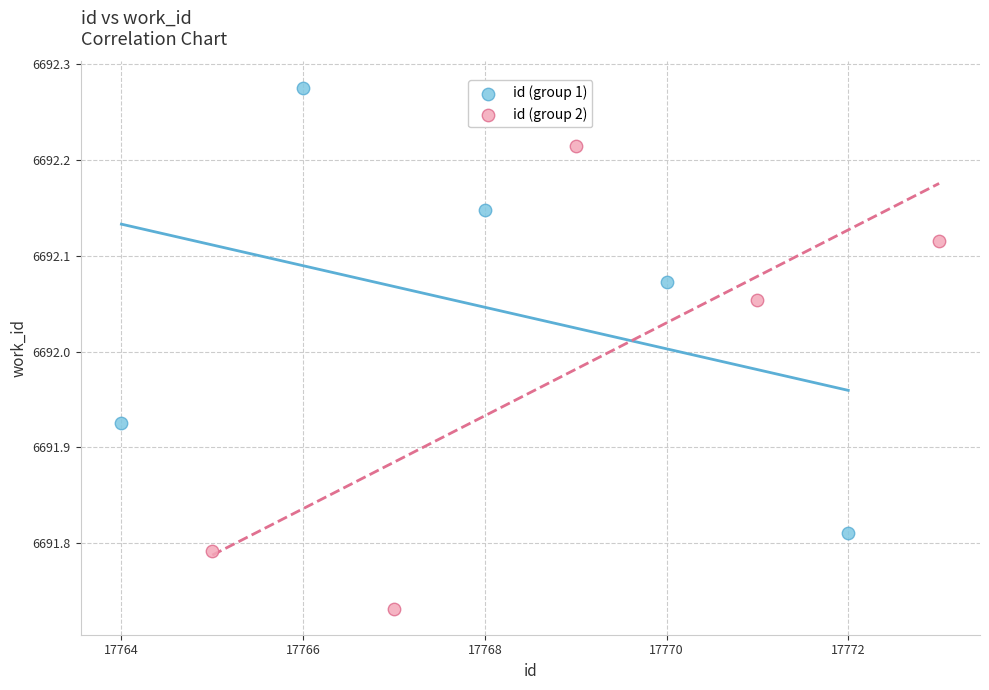

Which series reaches the maximum Y coordinate?

id (group 1)